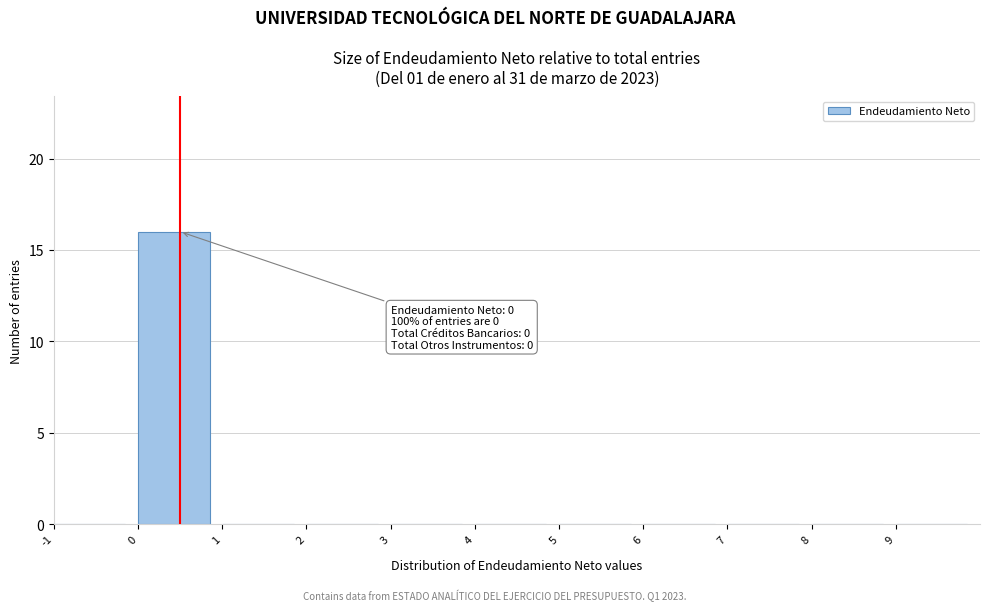

Which range on the x-axis has the tallest bar?

0 to 1